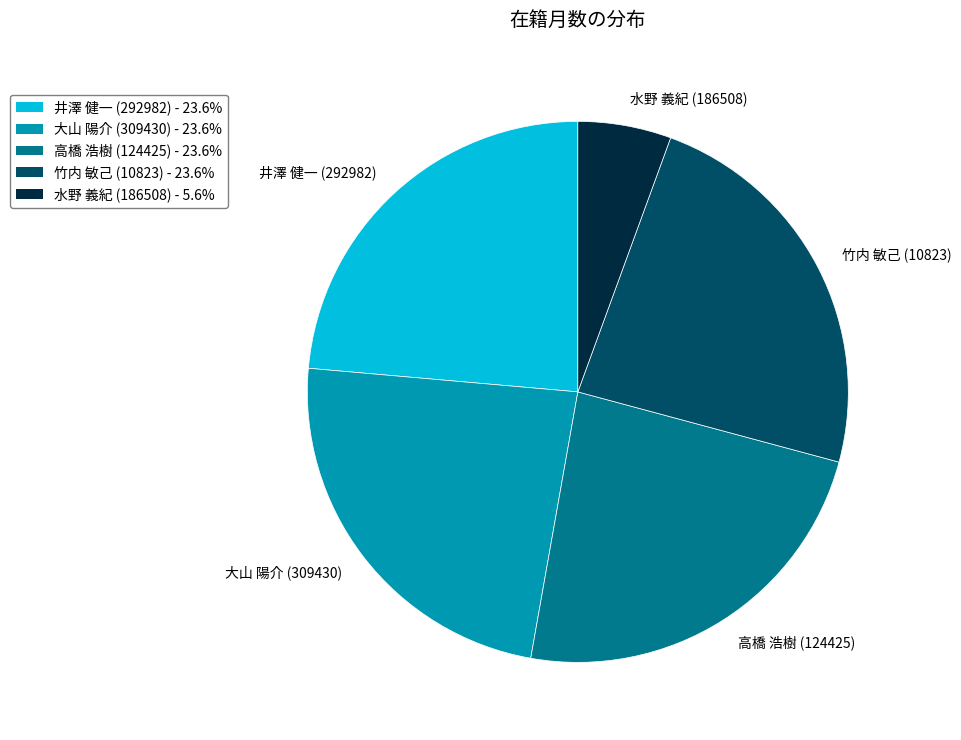

What is the smallest slice in the pie chart?

水野 義紀 (186508)